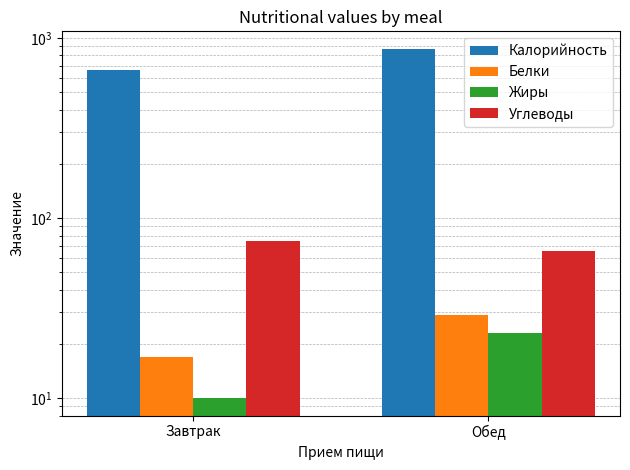

Count the number of data series in this chart.

4